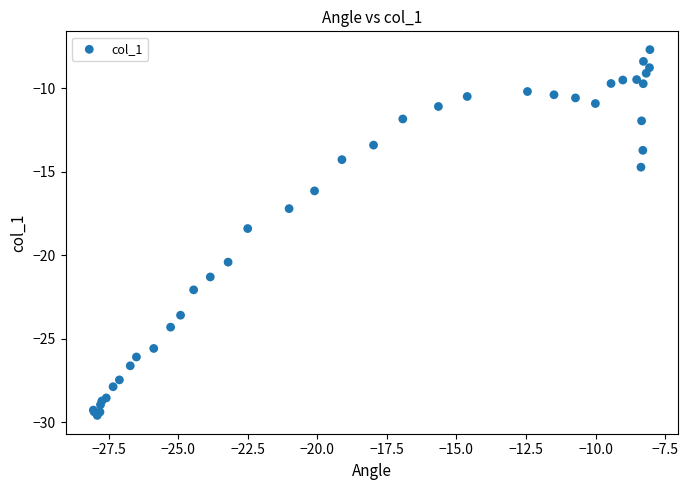

What Y value in the scatter plot is closest to -18?

-18.4